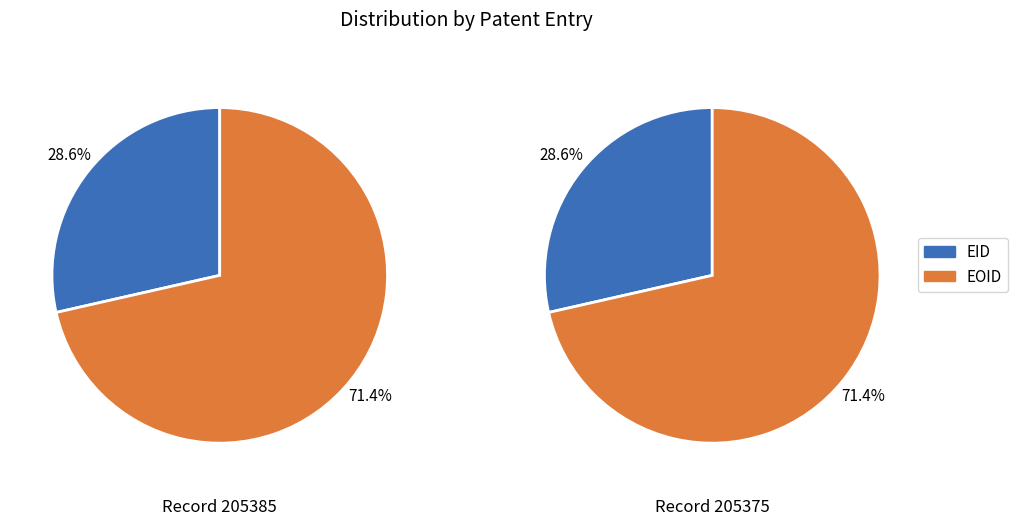

Does any single category account for the majority?

Yes